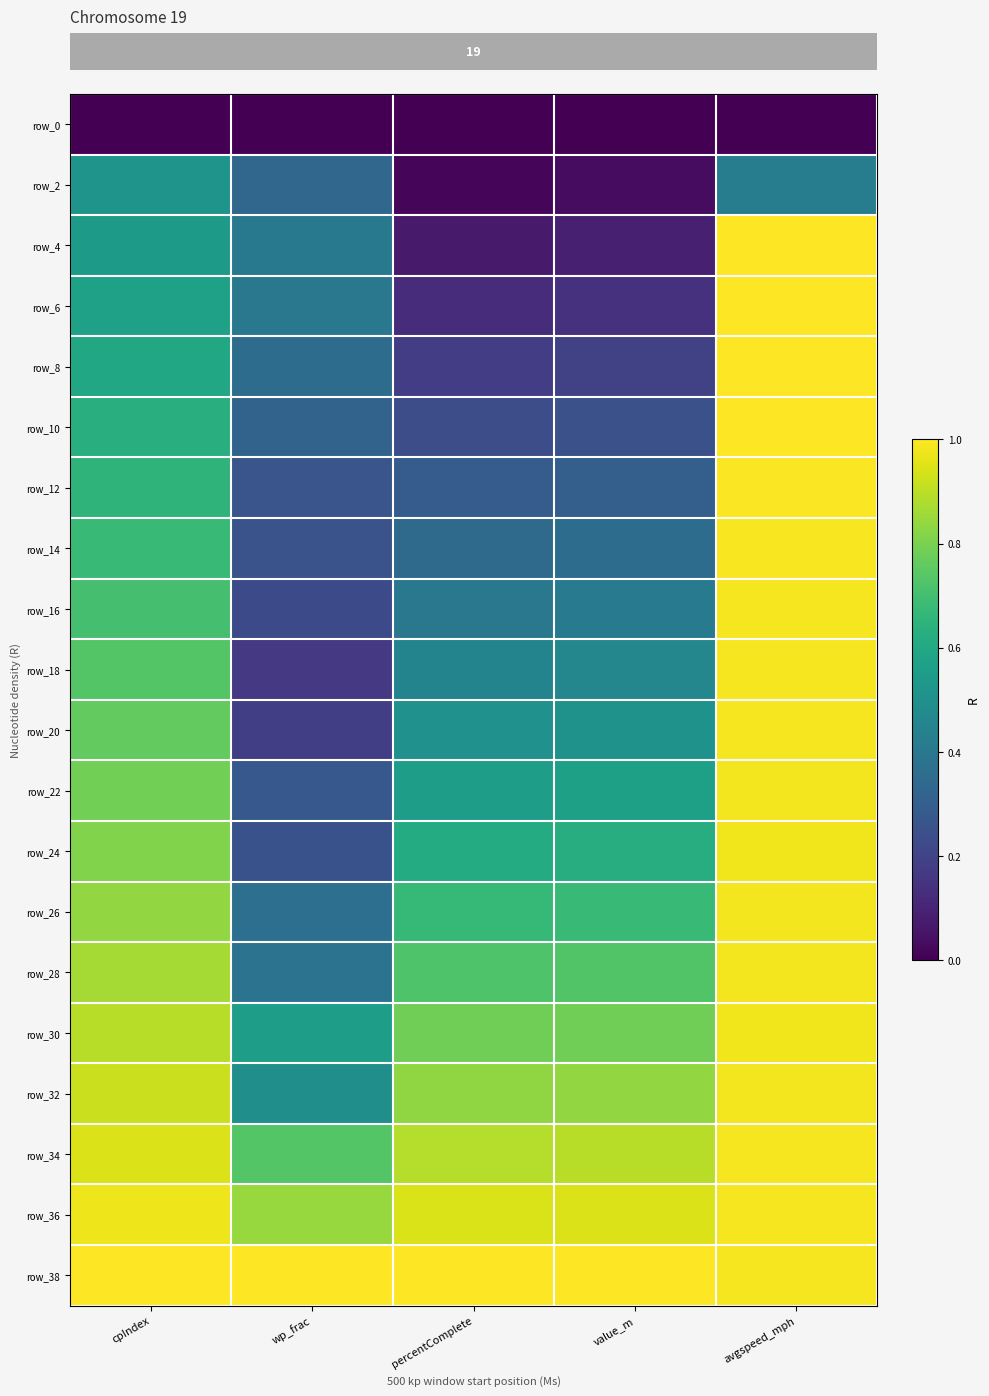

What is the difference between the second highest and minimum values in the row_4 series?

0.4